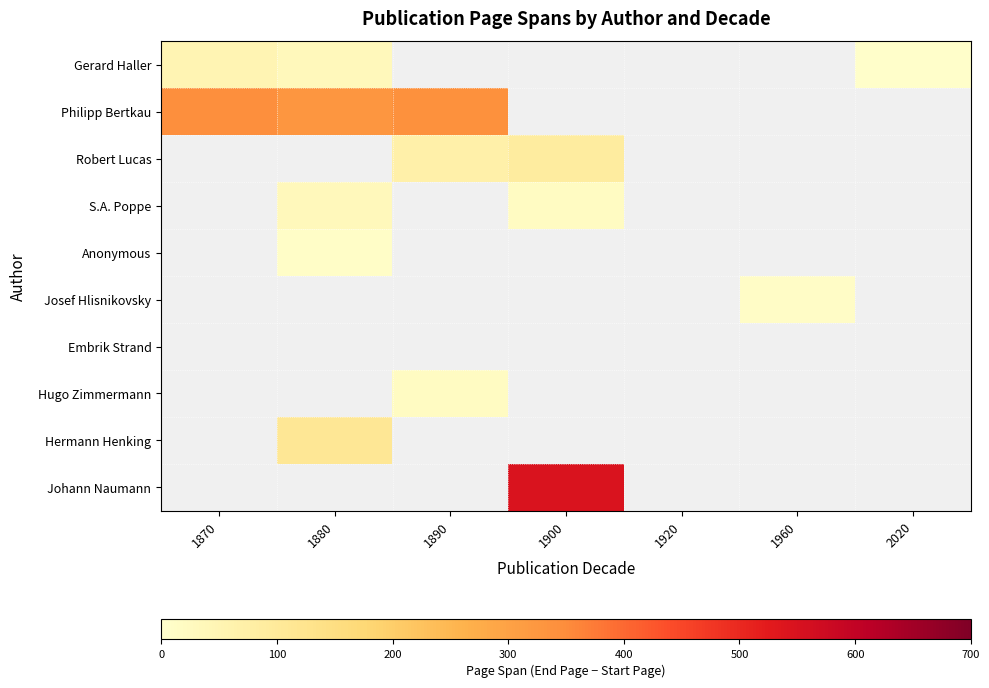

Reading right to left, transcribe all the data shown in this chart.

Gerard Haller: 2020=5	1960=0	1920=0	1900=0	1890=0	1880=35	1870=51
Philipp Bertkau: 2020=0	1960=0	1920=0	1900=0	1890=340	1880=327	1870=343
Robert Lucas: 2020=0	1960=0	1920=0	1900=89	1890=69	1880=0	1870=0
S.A. Poppe: 2020=0	1960=0	1920=0	1900=20	1890=0	1880=35	1870=0
Anonymous: 2020=0	1960=0	1920=0	1900=0	1890=0	1880=10	1870=0
Josef Hlisnikovsky: 2020=0	1960=11	1920=0	1900=0	1890=0	1880=0	1870=0
Embrik Strand: 2020=0	1960=0	1920=0	1900=0	1890=0	1880=0	1870=0
Hugo Zimmermann: 2020=0	1960=0	1920=0	1900=0	1890=20	1880=0	1870=0
Hermann Henking: 2020=0	1960=0	1920=0	1900=0	1890=0	1880=110	1870=0
Johann Naumann: 2020=0	1960=0	1920=0	1900=545	1890=0	1880=0	1870=0